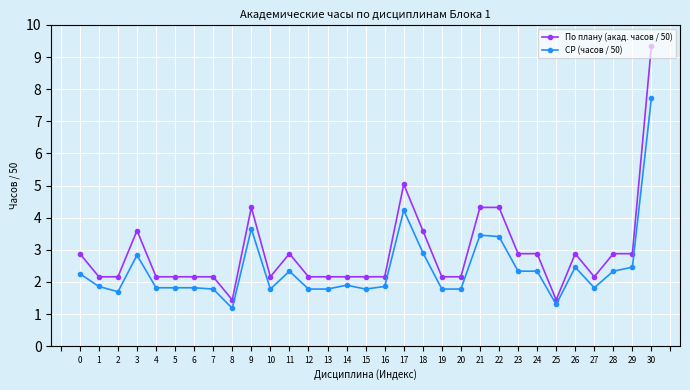

True or false: СР (часов / 50) has more than 0 points higher than both neighbors.

True